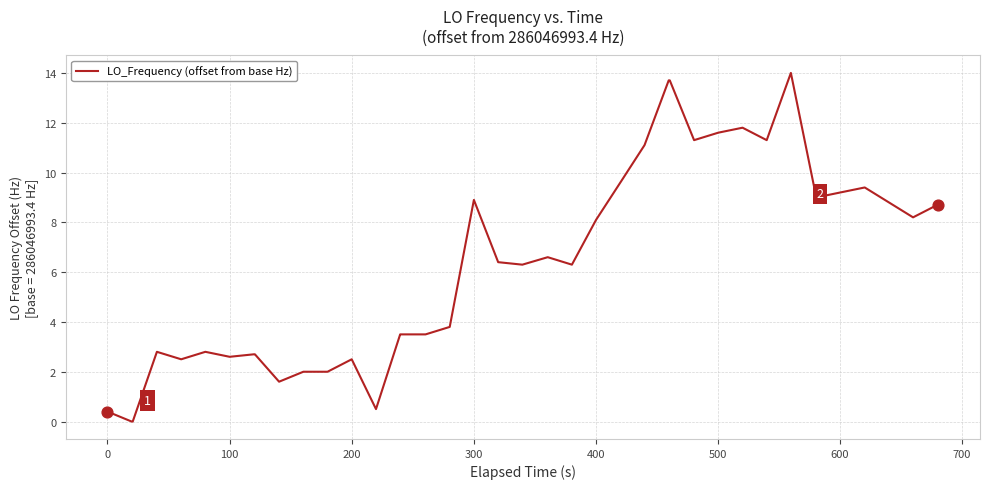

What is the difference between the maximum and minimum values?

14.0